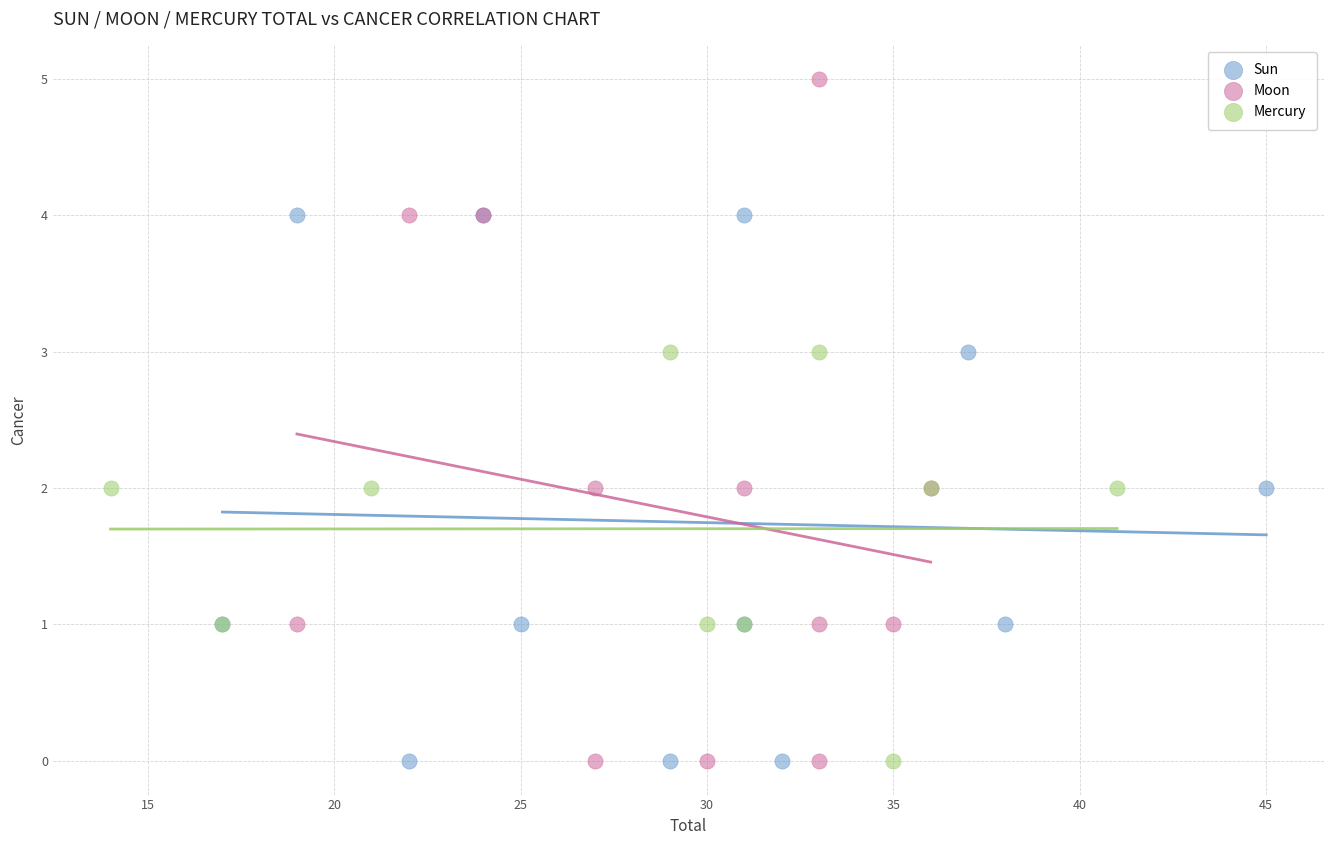

Which series has the largest Y range (max minus min)?

Moon